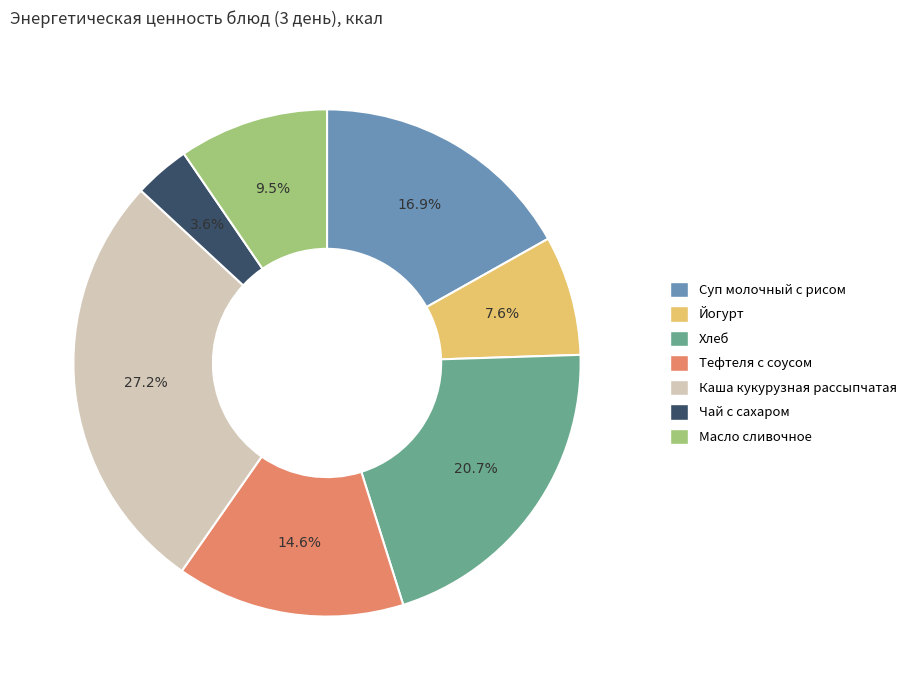

What is the ratio of the value at Йогурт to the value at Хлеб?

0.4